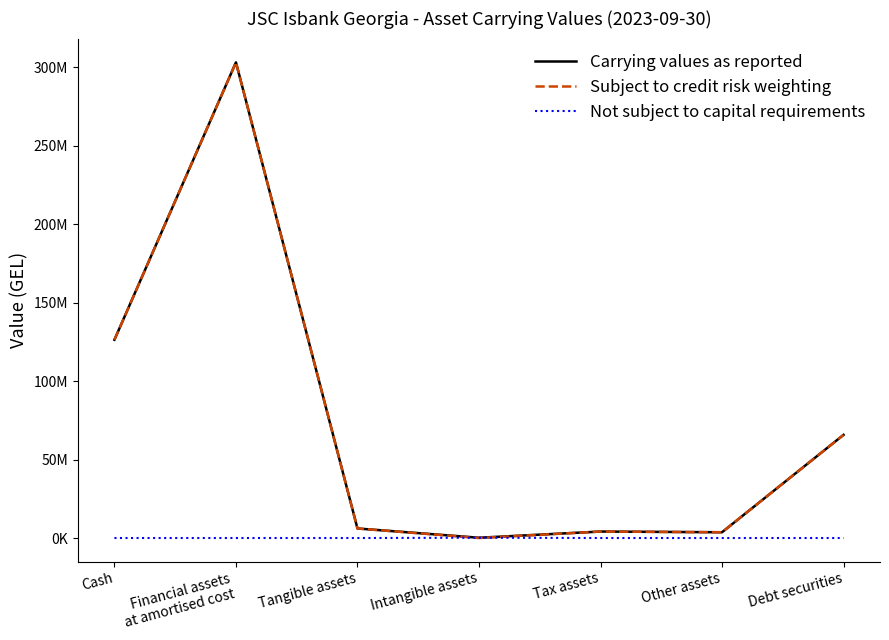

At which category is the sum across all series the highest?

Financial assets
at amortised cost